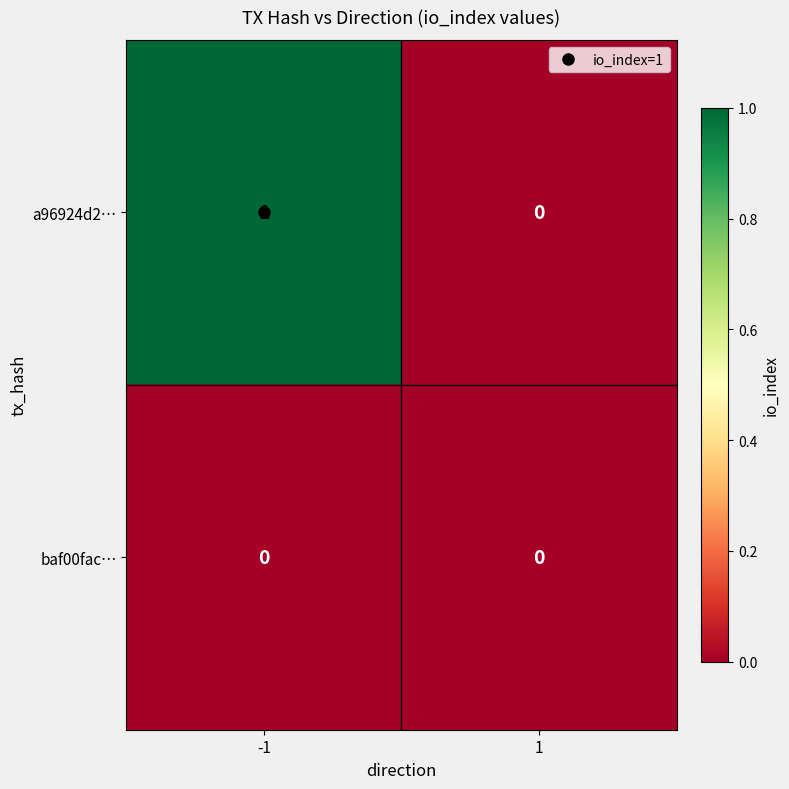

List the series in order of their overall mean, lowest first.

baf00fac…, a96924d2…